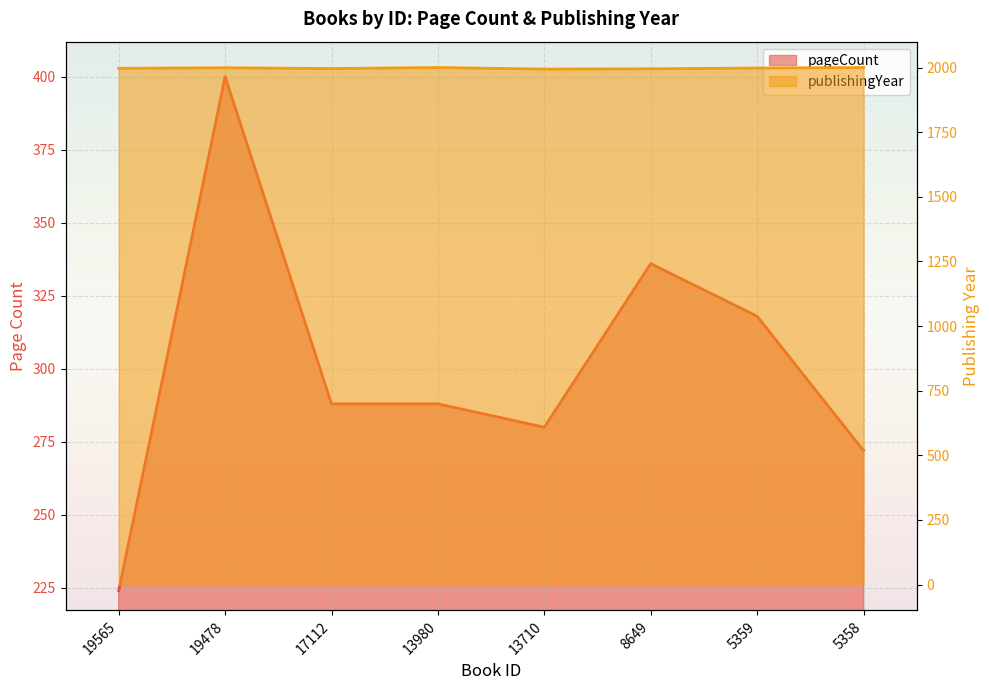

How many lines are shown in the chart?

2